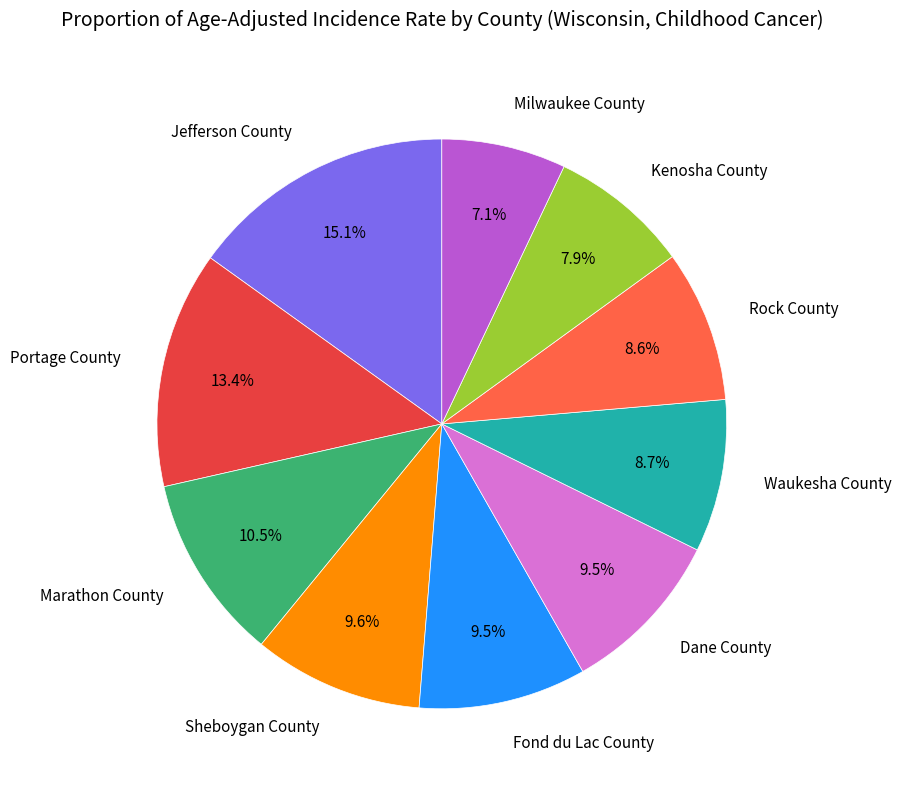

What percentage is NOT represented by Milwaukee County?

92.9%